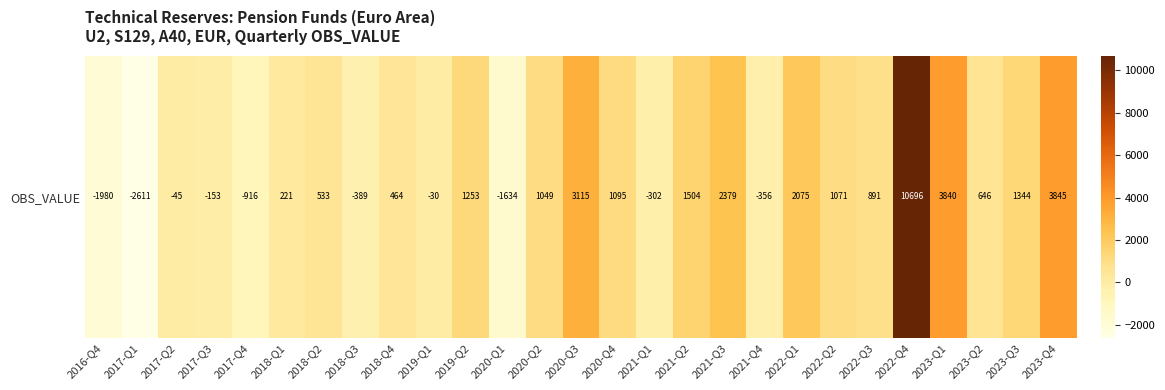

Rank the categories by value from lowest to highest.

2017-Q1, 2016-Q4, 2020-Q1, 2017-Q4, 2018-Q3, 2021-Q4, 2021-Q1, 2017-Q3, 2017-Q2, 2019-Q1, 2018-Q1, 2018-Q4, 2018-Q2, 2023-Q2, 2022-Q3, 2020-Q2, 2022-Q2, 2020-Q4, 2019-Q2, 2023-Q3, 2021-Q2, 2022-Q1, 2021-Q3, 2020-Q3, 2023-Q1, 2023-Q4, 2022-Q4